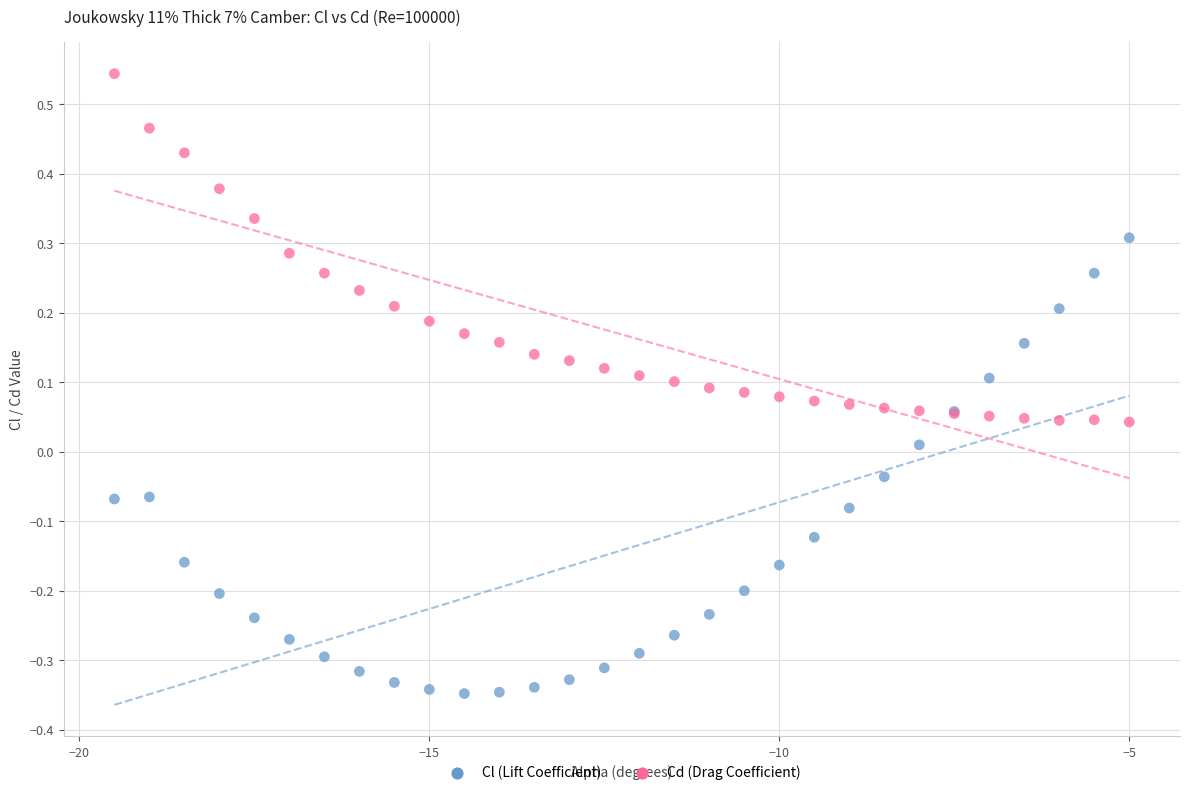

What are all the series names shown in the legend?

Cl (Lift Coefficient), Cd (Drag Coefficient)